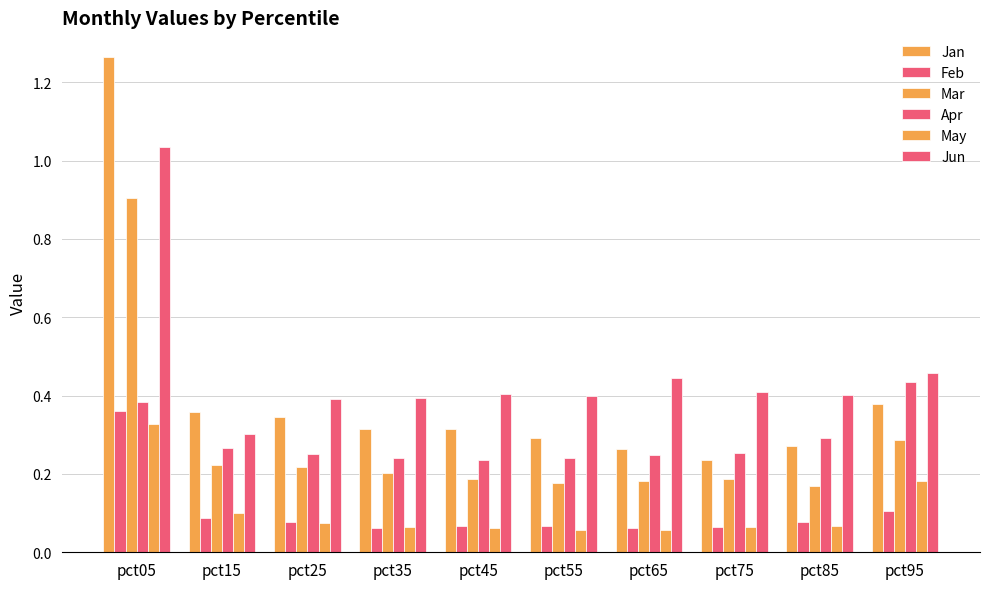

At how many categories does at least one series exceed 0?

10